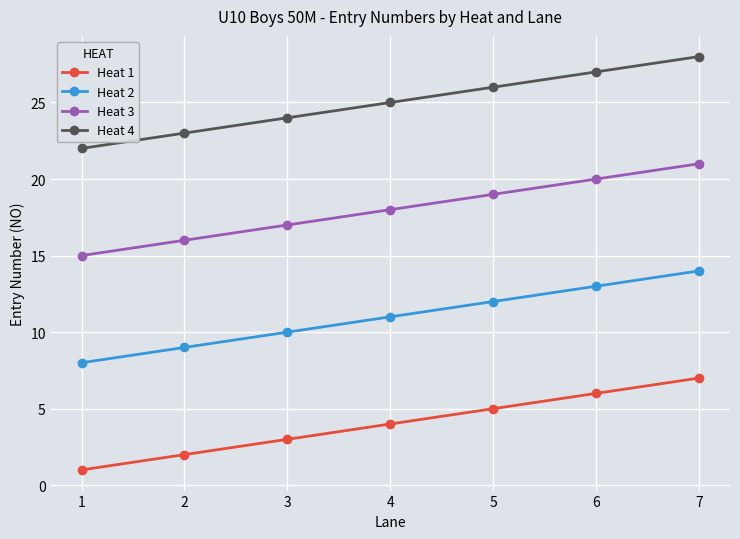

What is the sum of the Heat 2 values at 1 and 3?

18